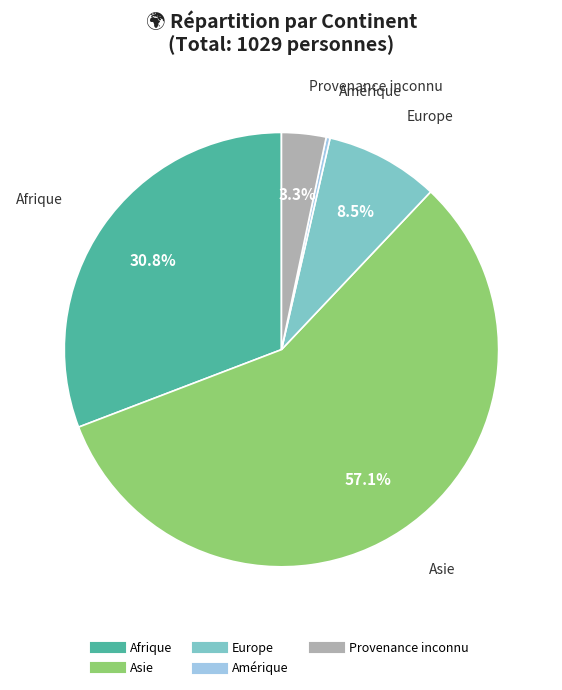

Approximately how many times larger is the value at Europe compared to Provenance inconnu?

2.6